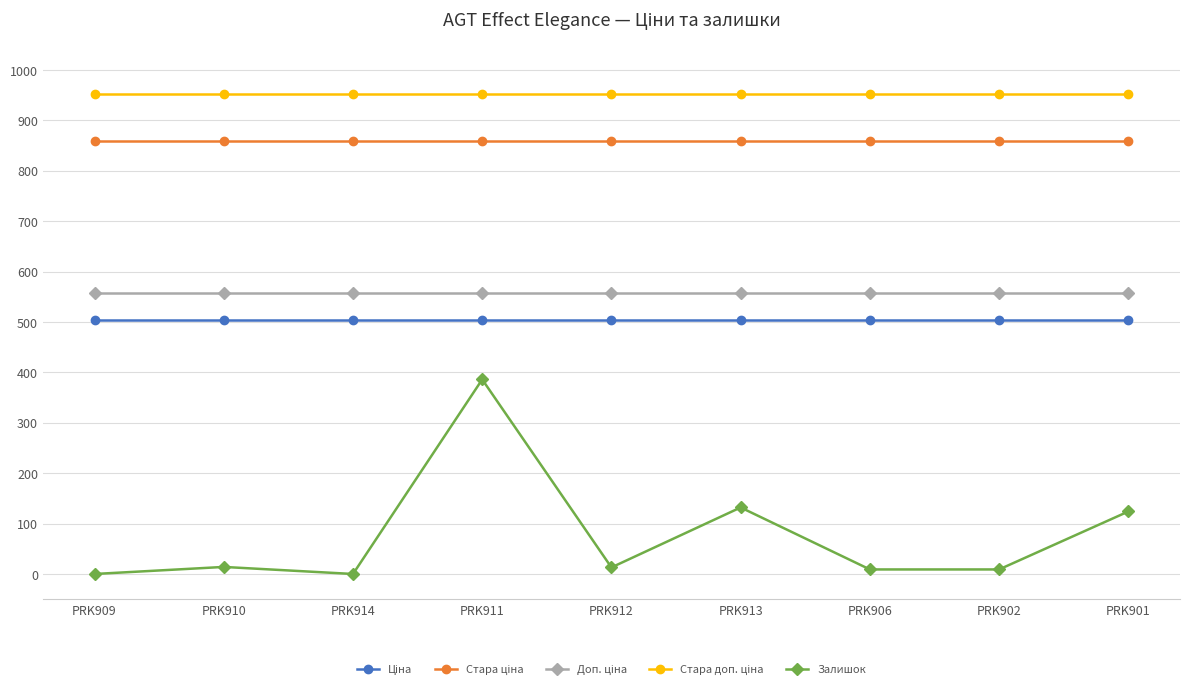

At which category is the sum across all series the highest?

PRK911